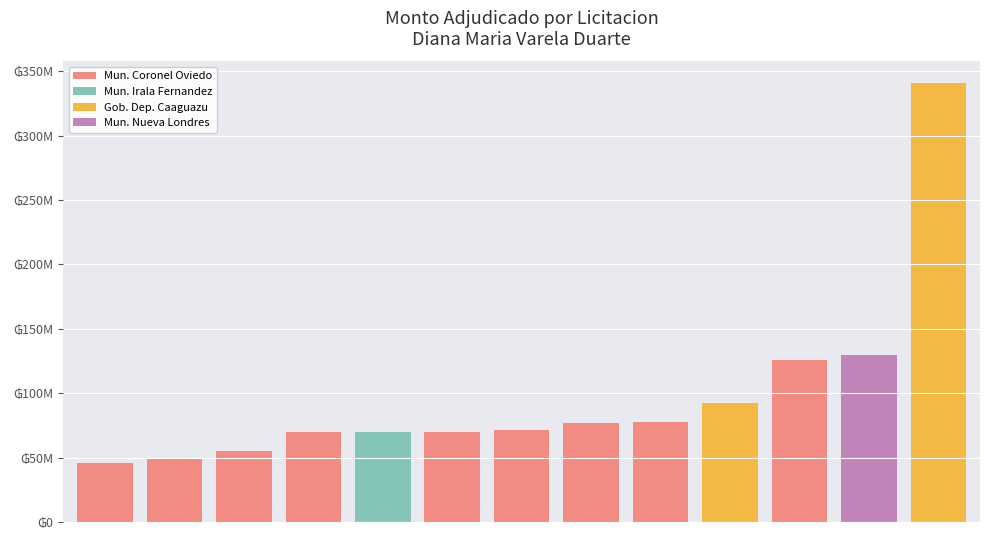

Is it true that the value at 334413-nueva-londres is 130000000?

True